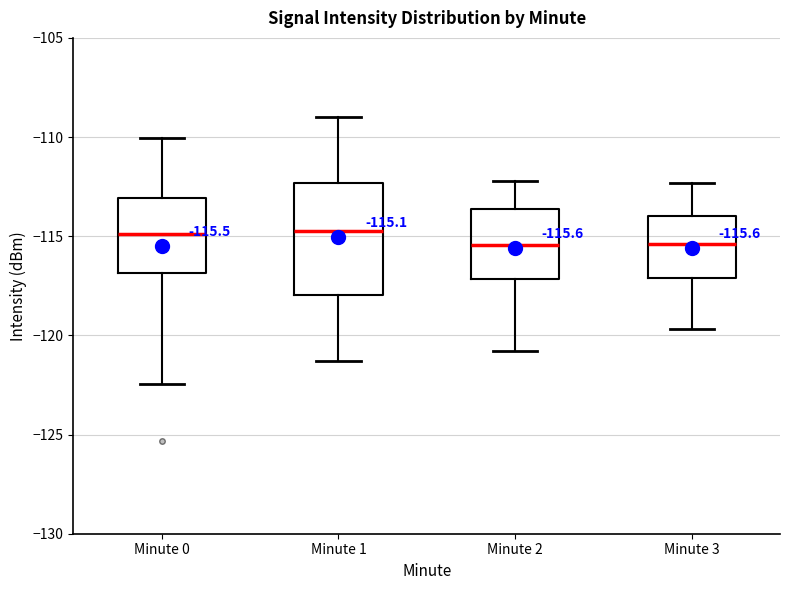

Which box is the tallest, from its lower edge to its upper edge?

Minute 1